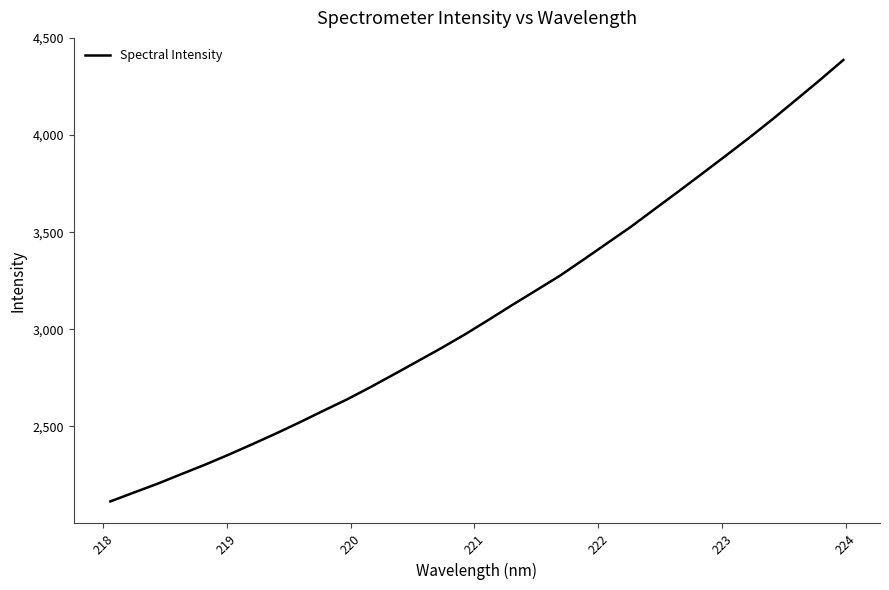

What is the difference between the maximum and minimum values?

2272.4